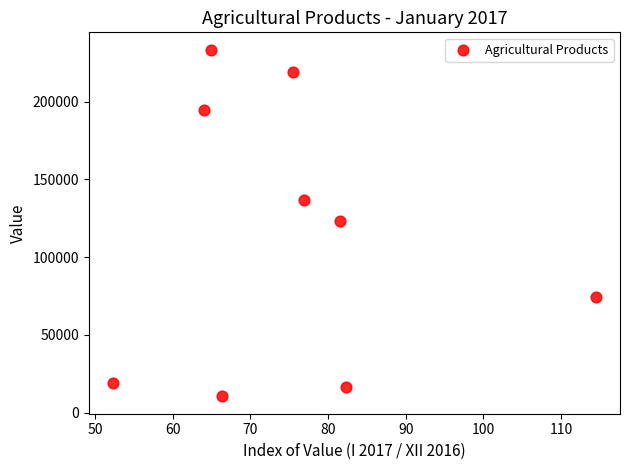

What is the average Y value?

114126